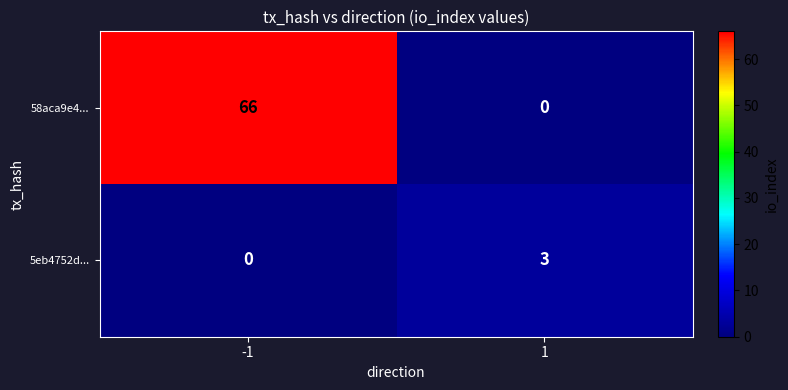

Which series has the largest total across all categories?

58aca9e4...